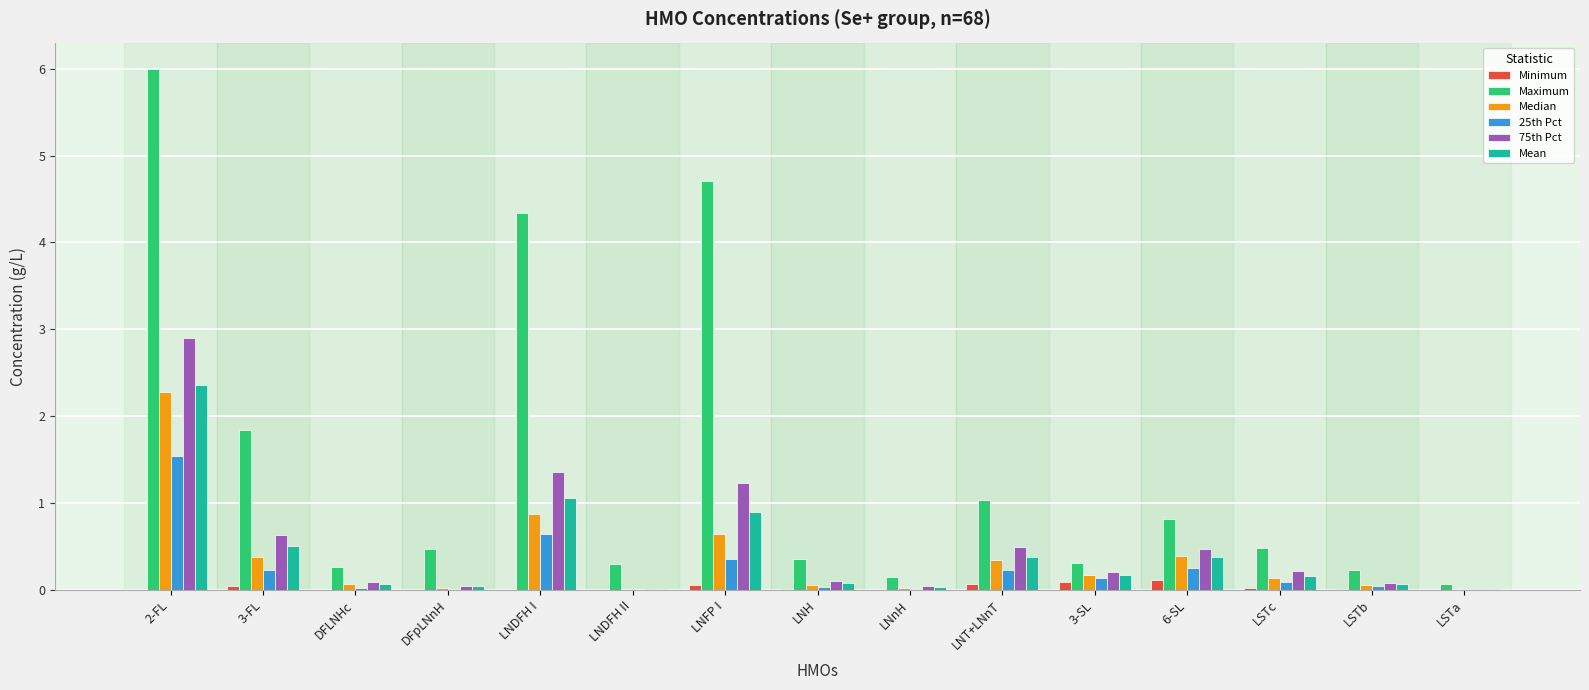

Which series changed the most between 2-FL and LNH?

Maximum